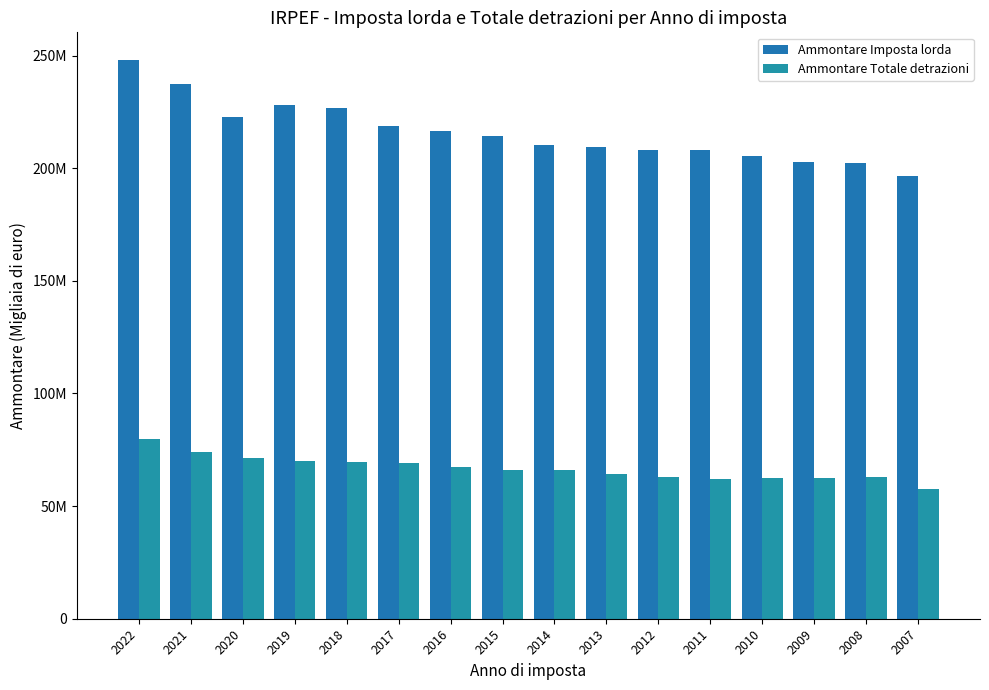

What is the value of the Ammontare Totale detrazioni bar at the 3rd from the left?

71556810.0